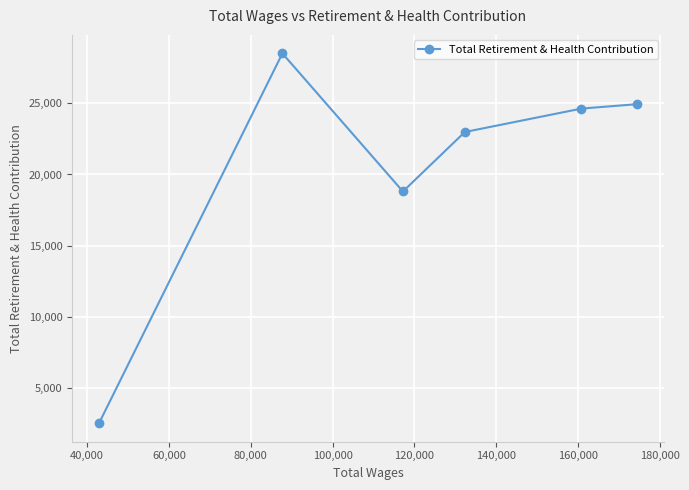

What is the average value?

20399